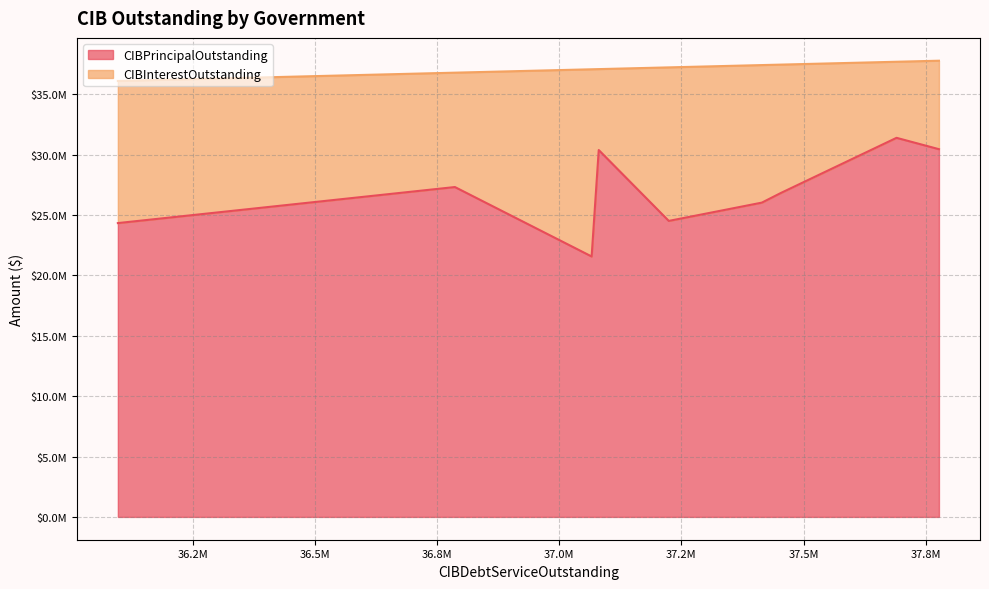

How many lines are shown in the chart?

2